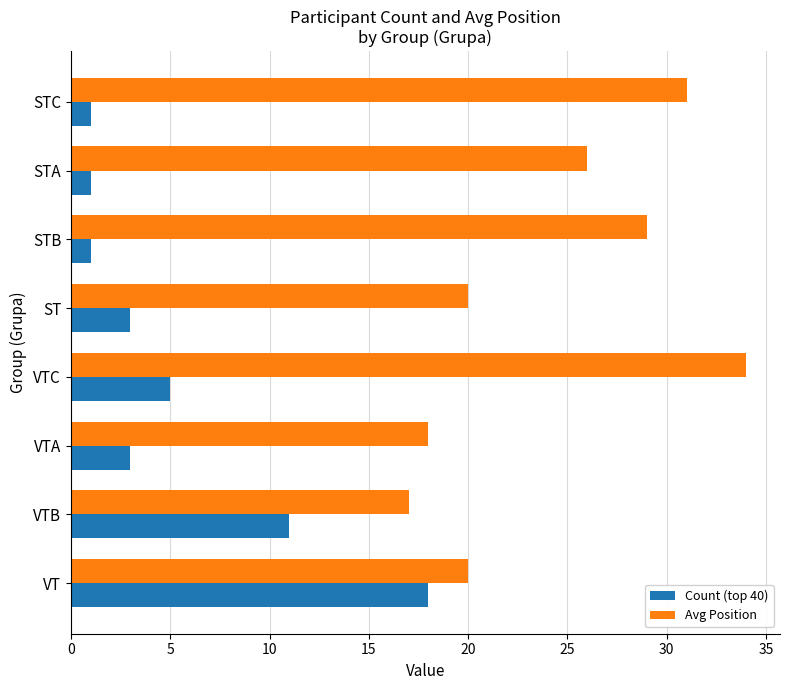

At which label does Avg Position reach its peak?

VTC